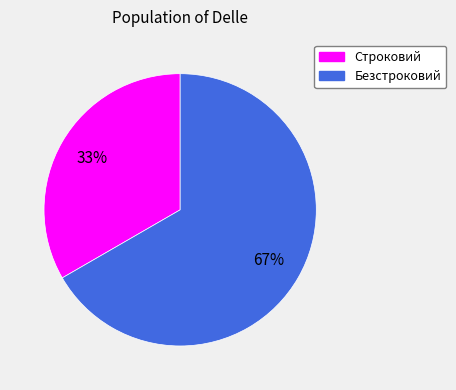

Which category has the smallest portion of the pie?

Строковий